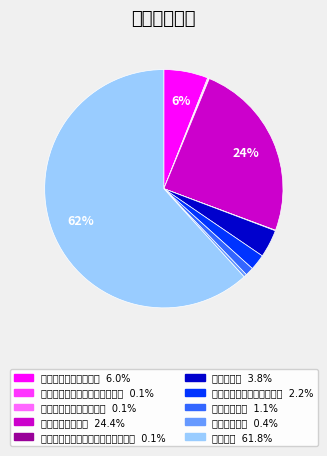

The 事业单位医疗 slice represents 11% of the pie. True or false?

False